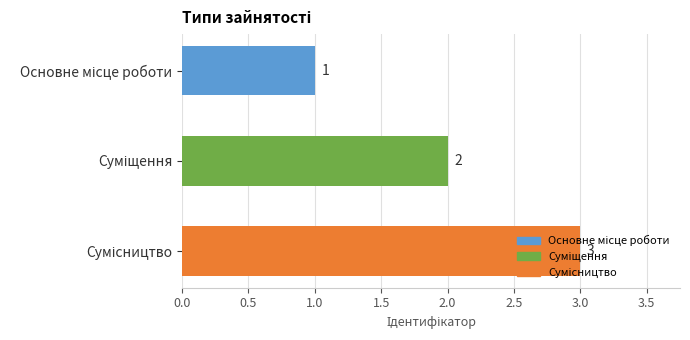

What is the greatest value displayed?

3